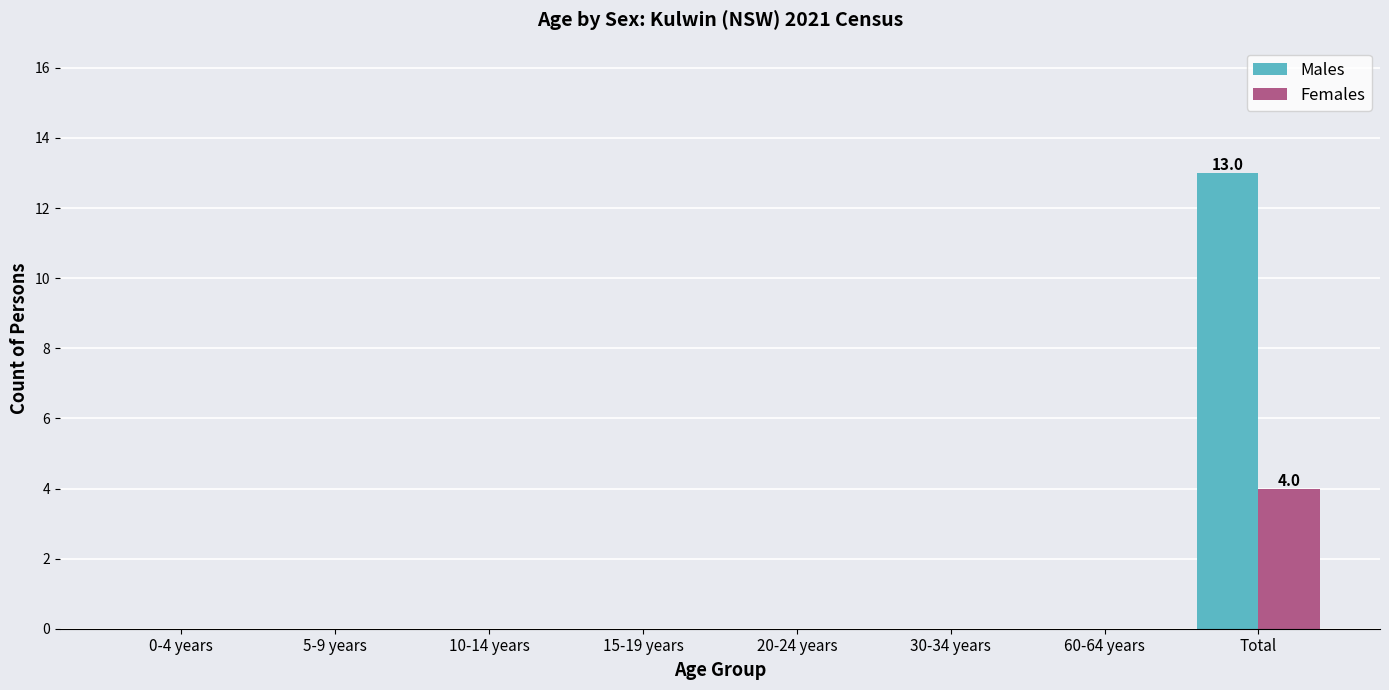

The value of Females at Total is 4. True or false?

True